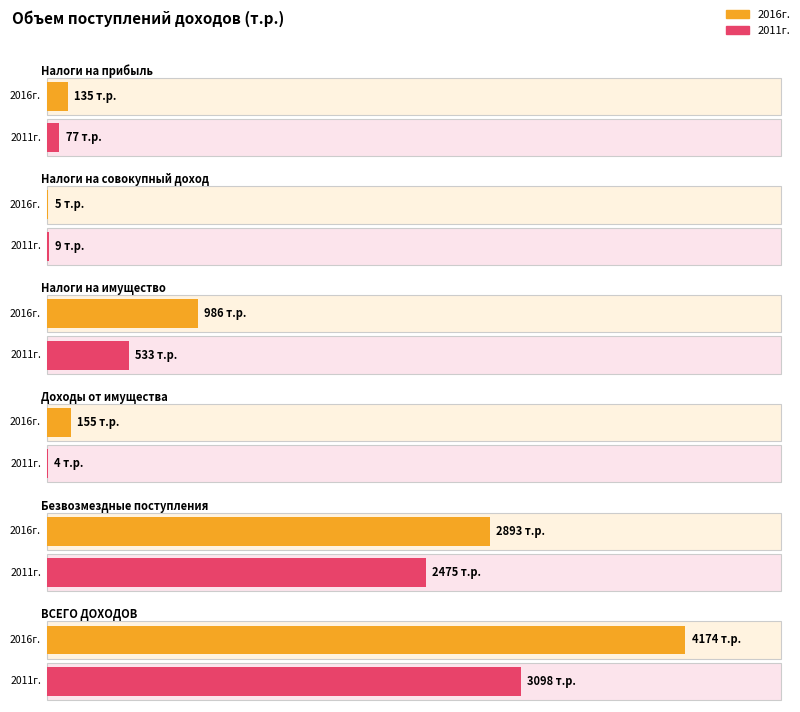

The value of 2016г. at Налоги на имущество is 986. True or false?

True